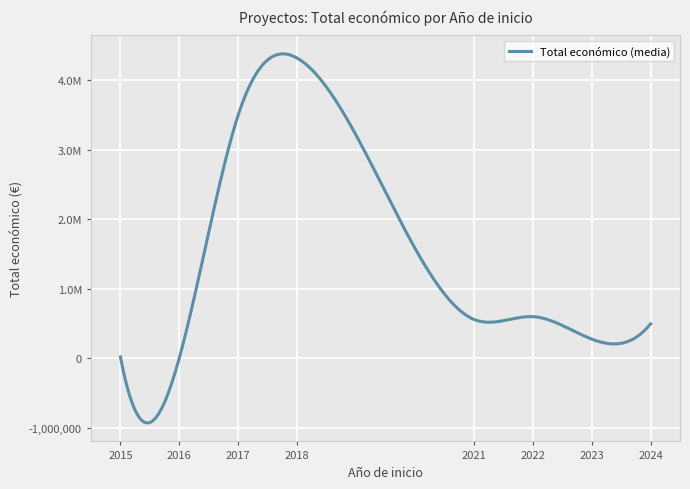

Is this an area chart (filled region under the line)?

No